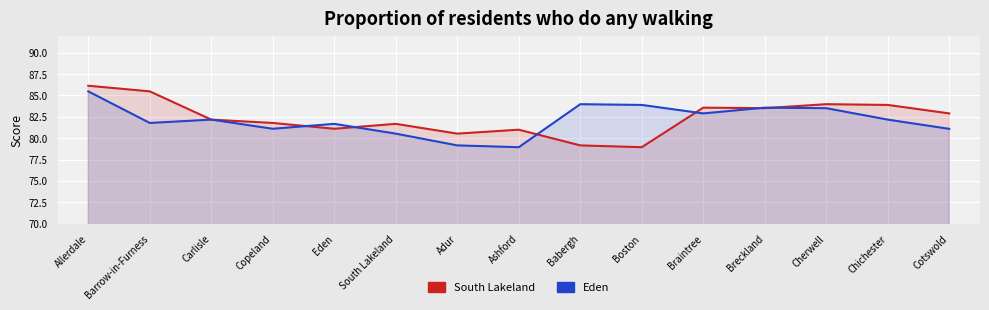

Rank the series by their maximum value, from highest to lowest.

South Lakeland, Eden